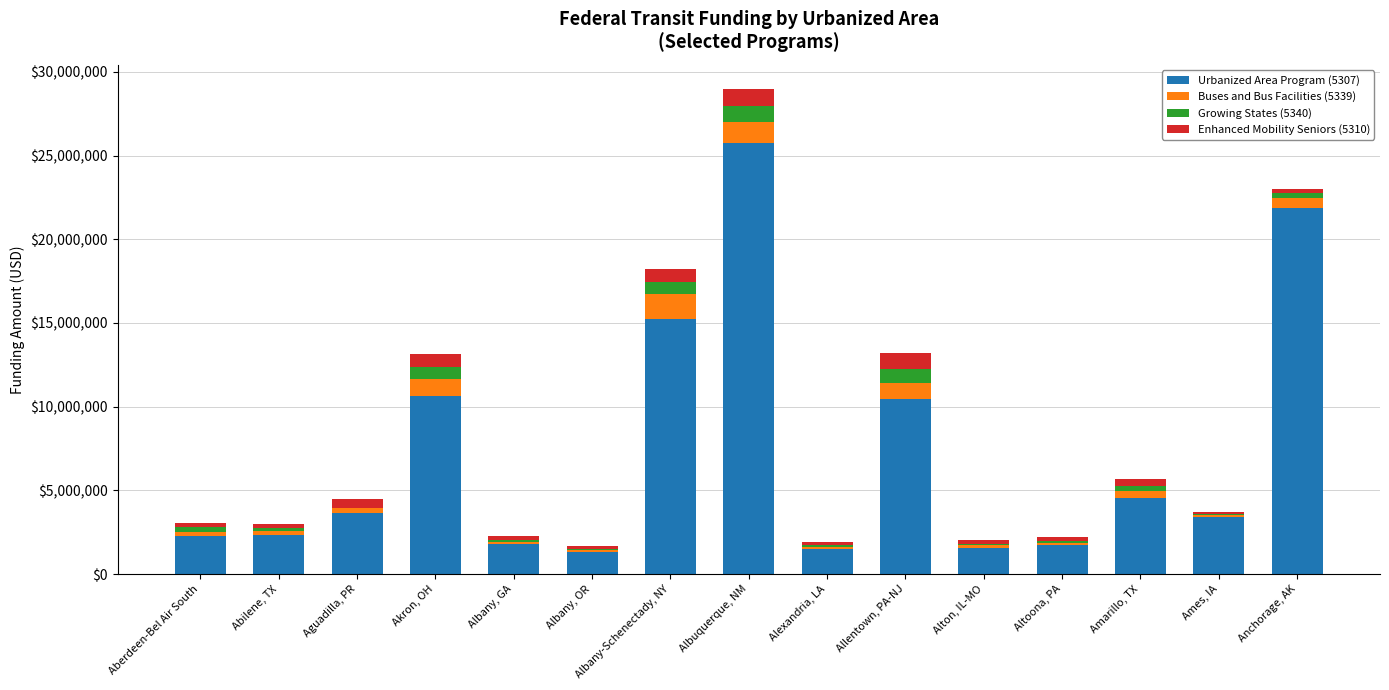

What is the highest value of the Urbanized Area Program (5307) series?

25728548.4